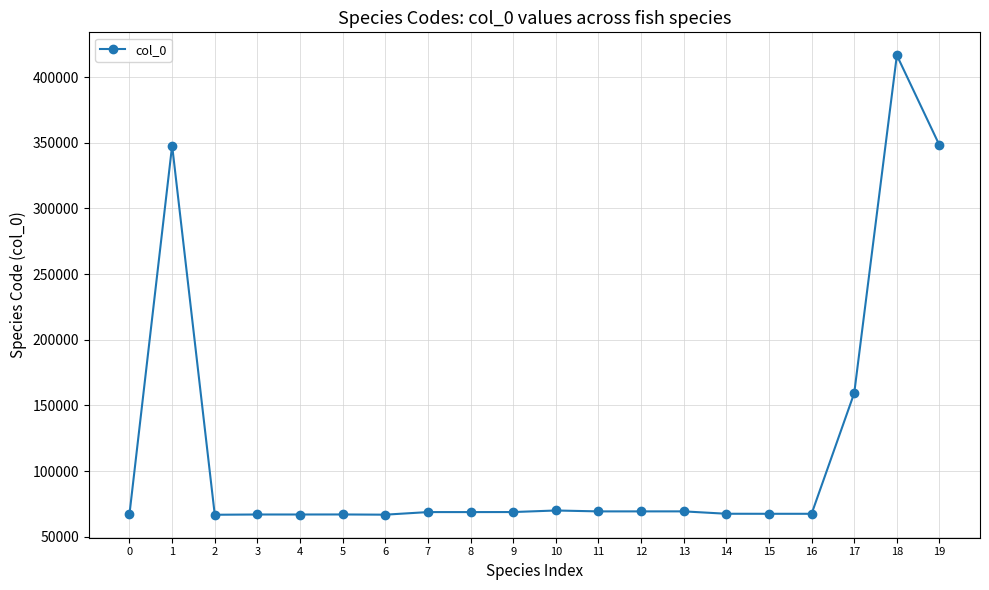

Where is the first local maximum?

1